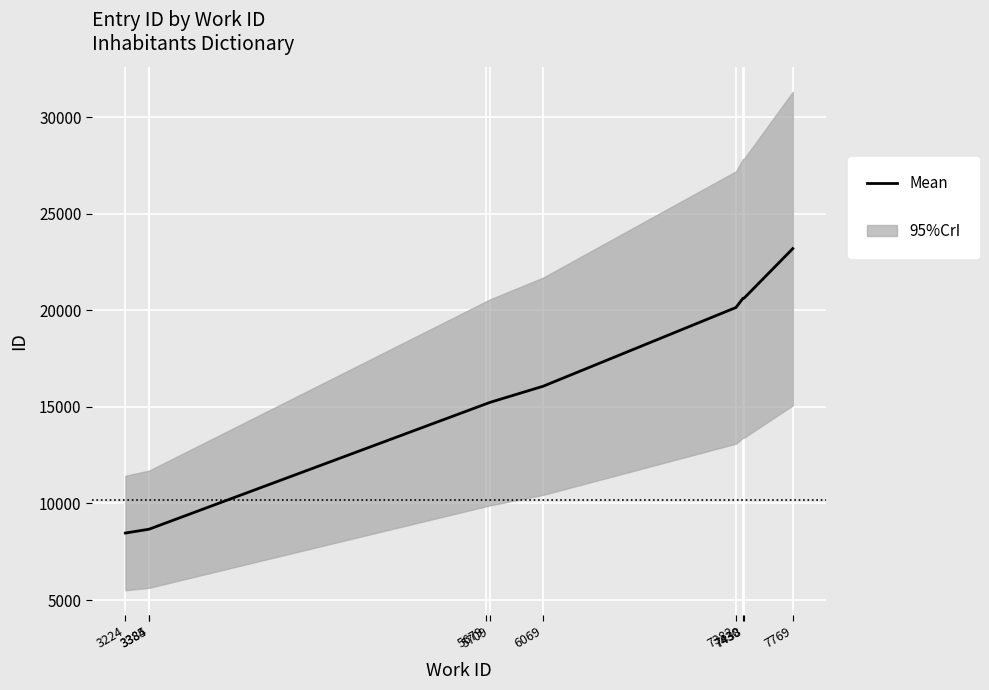

List the labels in order of value, largest first.

7769, 7438, 7430, 7382, 6069, 5709, 5679, 3385, 3384, 3224